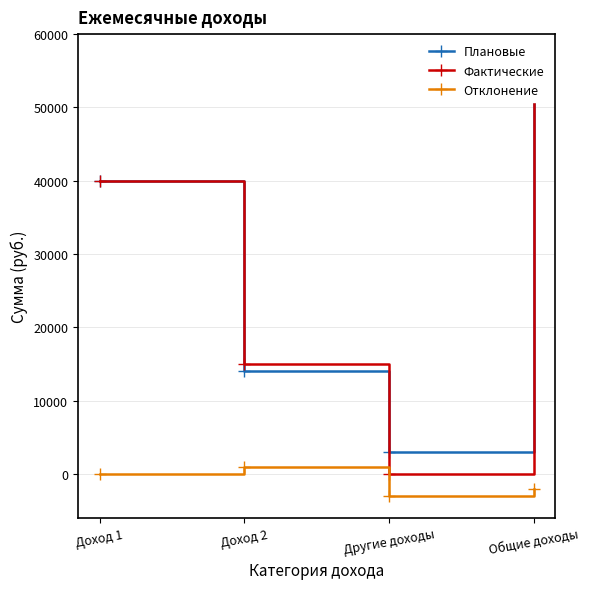

At how many categories does at least one series exceed 3988?

3